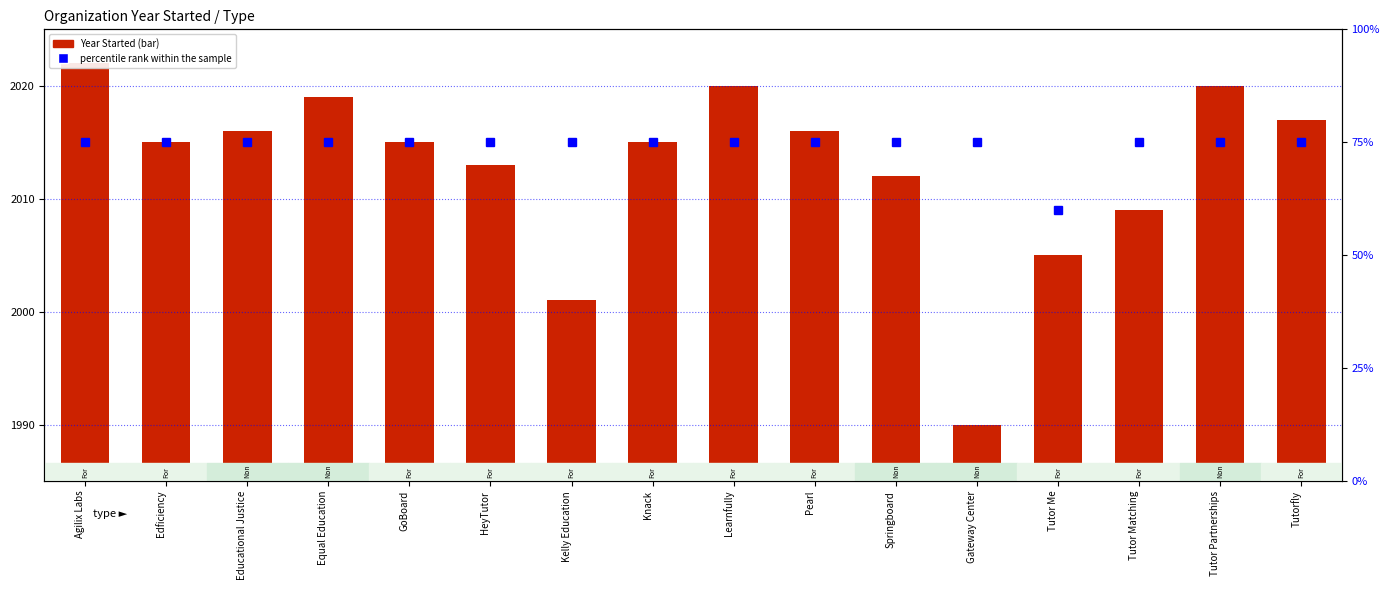

Reading left to right, transcribe all the data shown in this chart.

Year Started: 2022	2015	2016	2019	2015	2013	2001	2015	2020	2016	2012	1990	2005	2009	2020	2017
percentile rank within the sample: 75	75	75	75	75	75	75	75	75	75	75	75	60	75	75	75